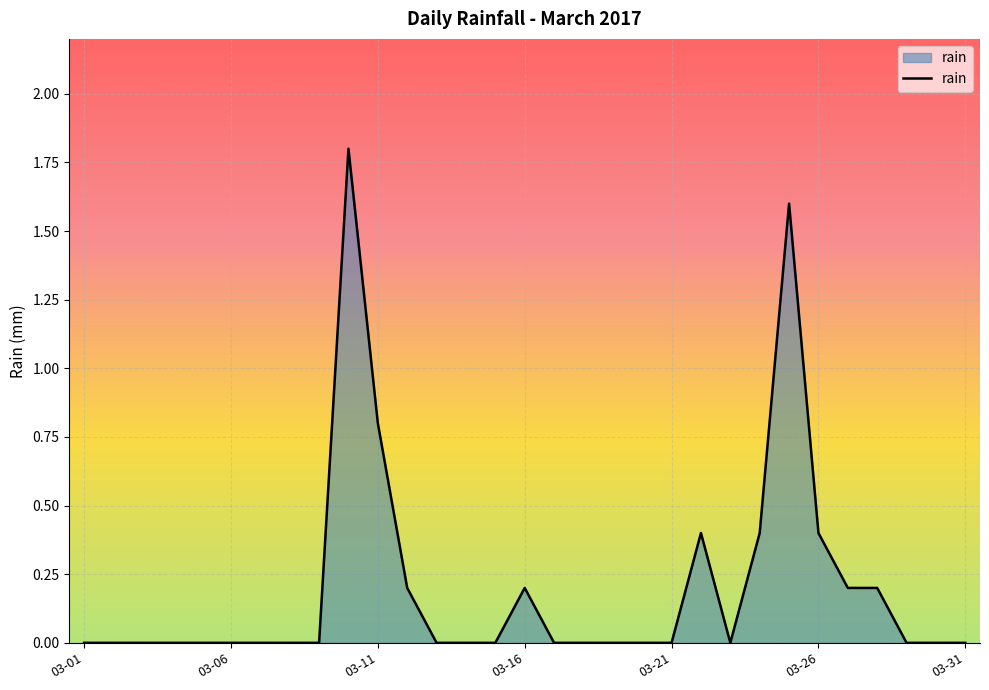

What is the greatest value displayed?

1.8